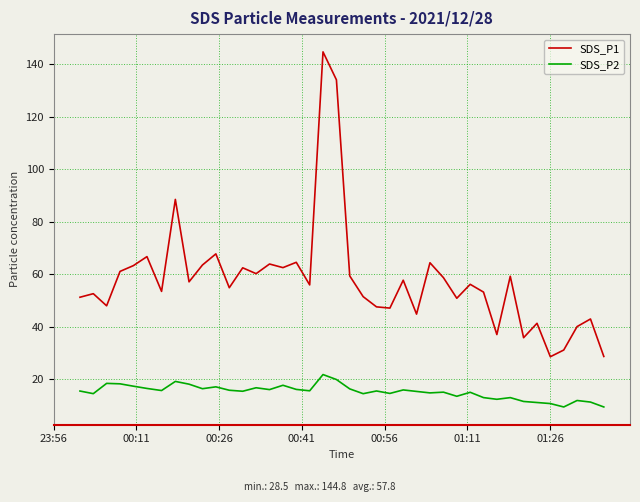

Which series has the largest total across all categories?

SDS_P1